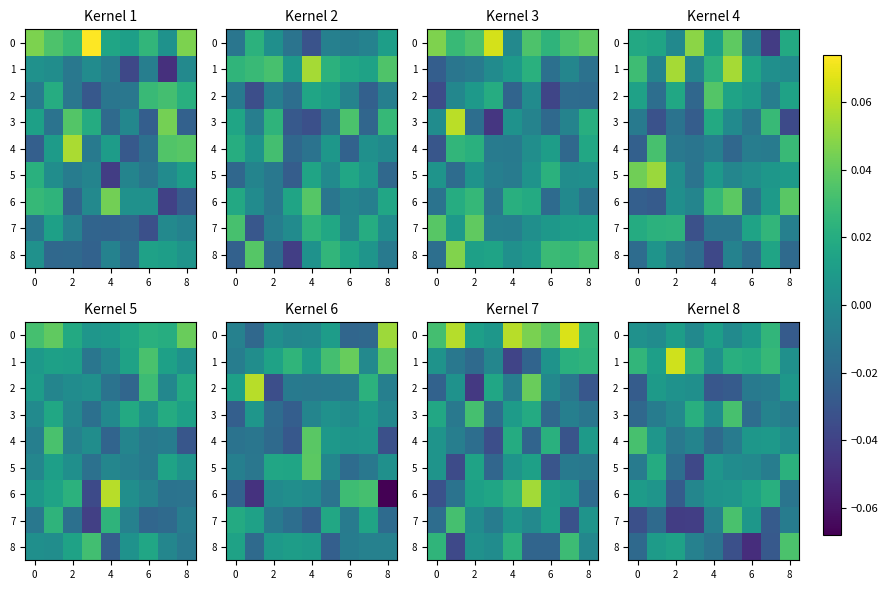

Between 6 and 8, which series saw the biggest shift?

row_8